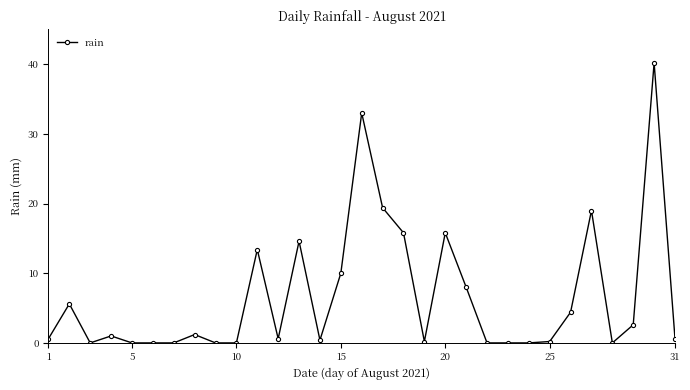

How many lines are shown in the chart?

1